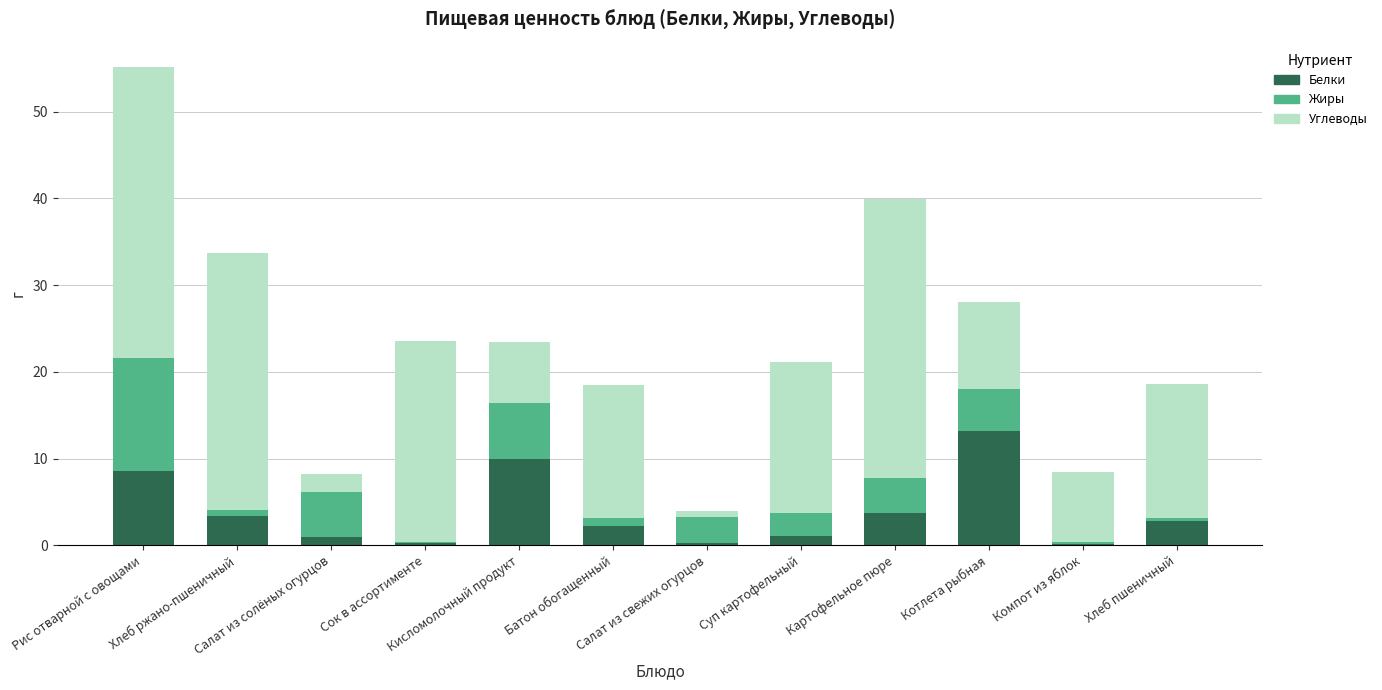

What is the sum of all Белки values?

46.3